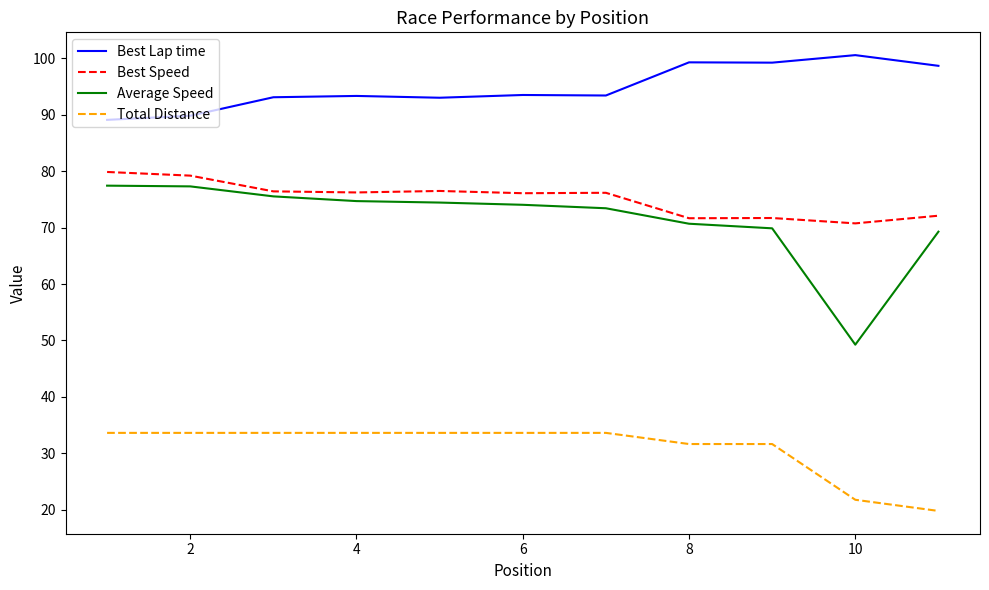

Which series has the largest total across all categories?

Best Lap time